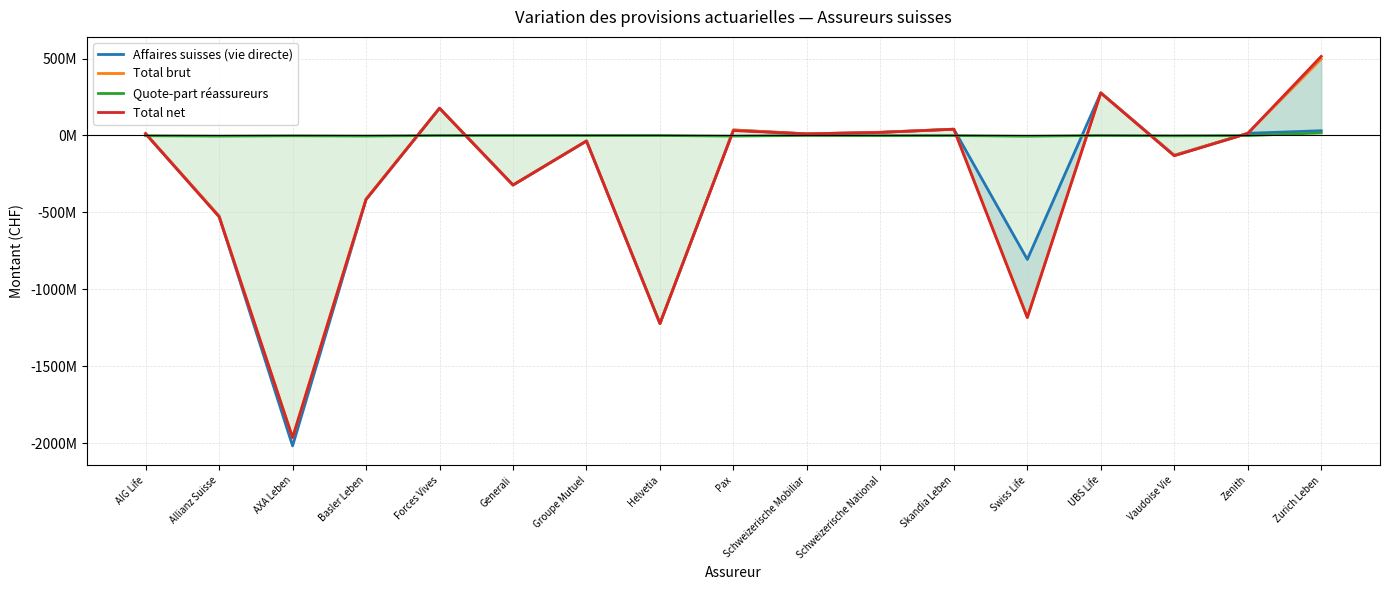

At which category does Affaires suisses (vie directe) reach its first local valley?

AXA Leben